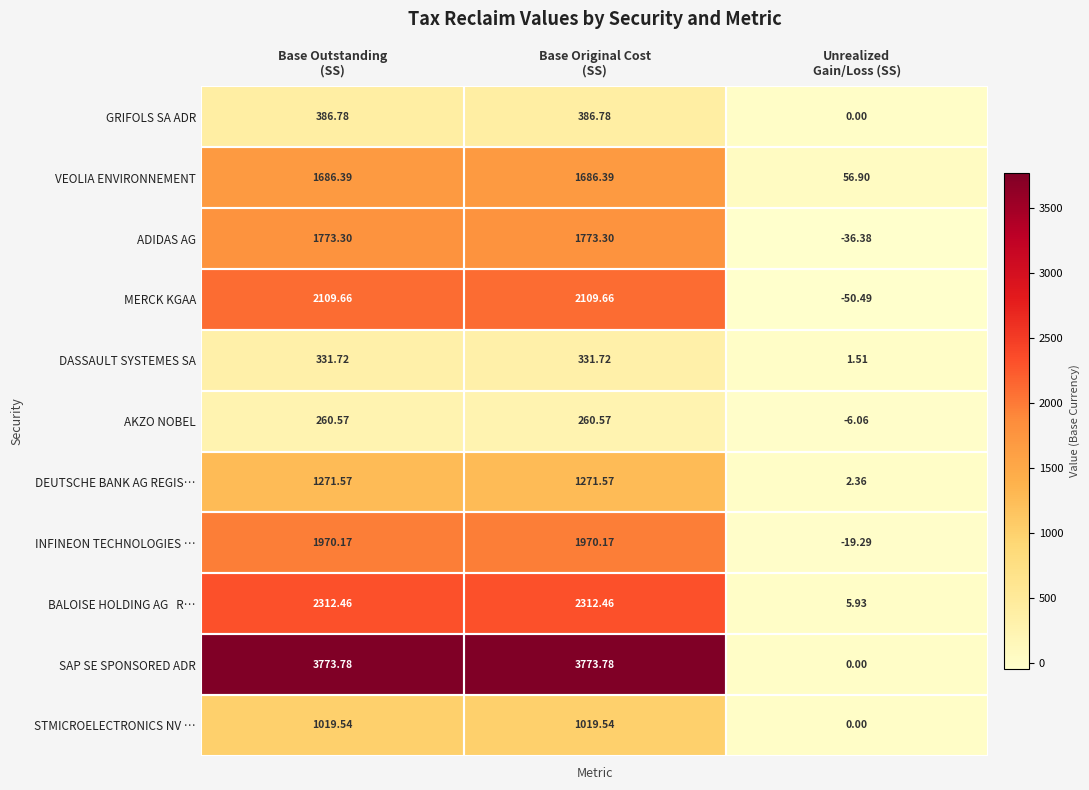

How many positive values does the AKZO NOBEL series have?

2